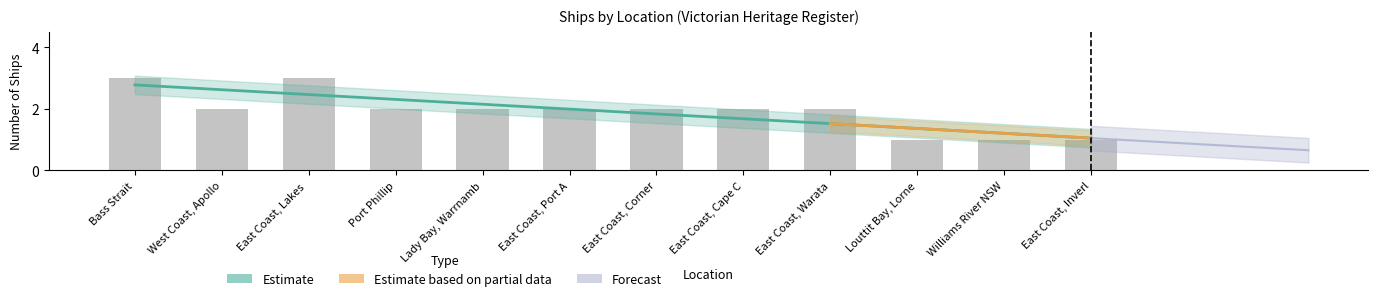

What is the difference between the maximum and minimum values?

2